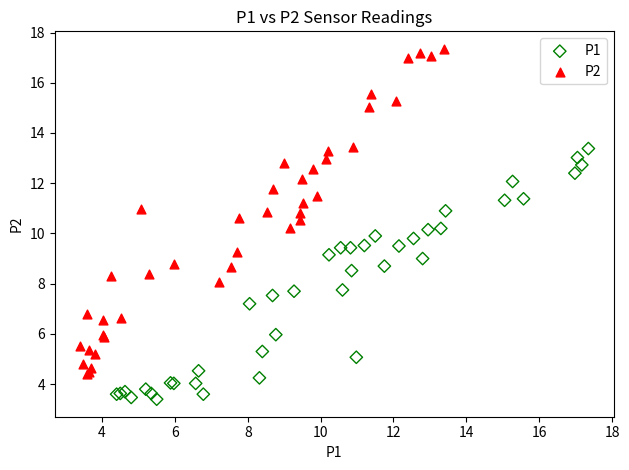

Which series has the largest Y range (max minus min)?

P2